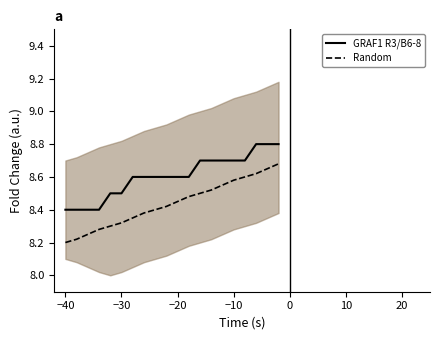

What is the highest value of the Random series?

8.7